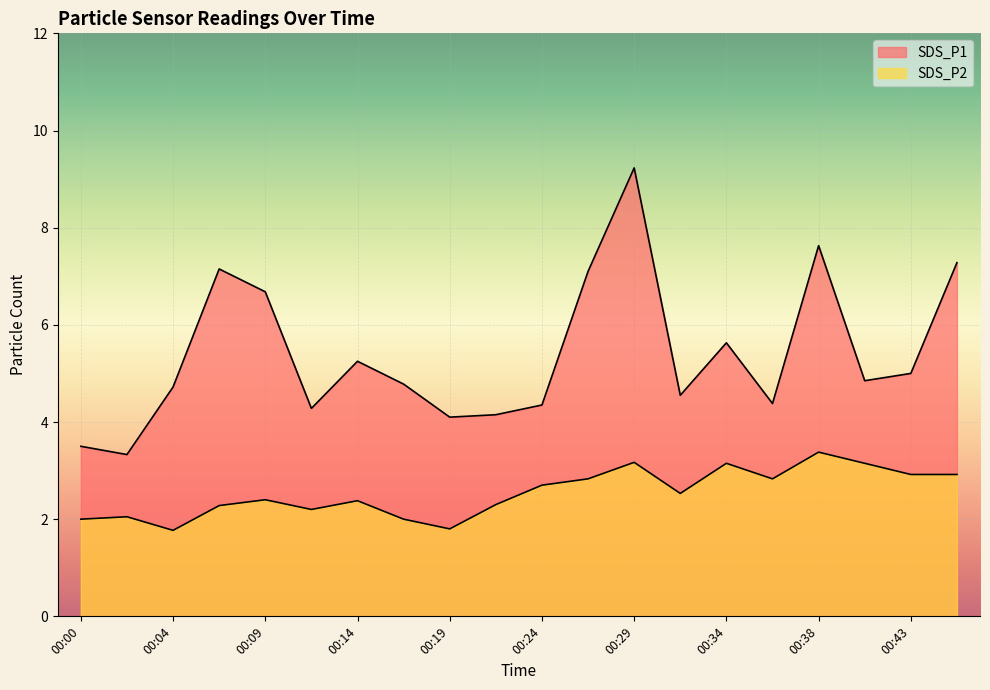

In SDS_P2, how many points are lower than both neighbors (excluding endpoints)?

5